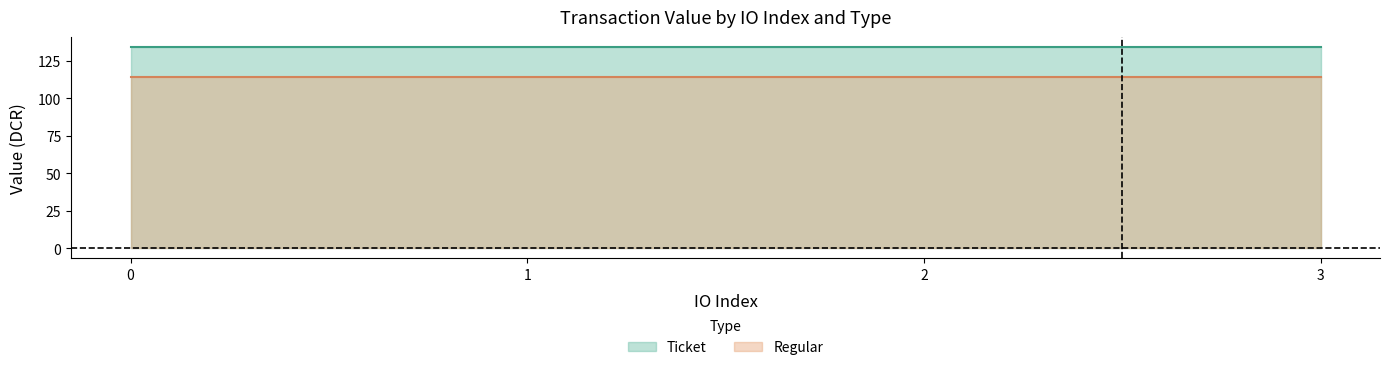

Which series has the largest total across all categories?

Ticket